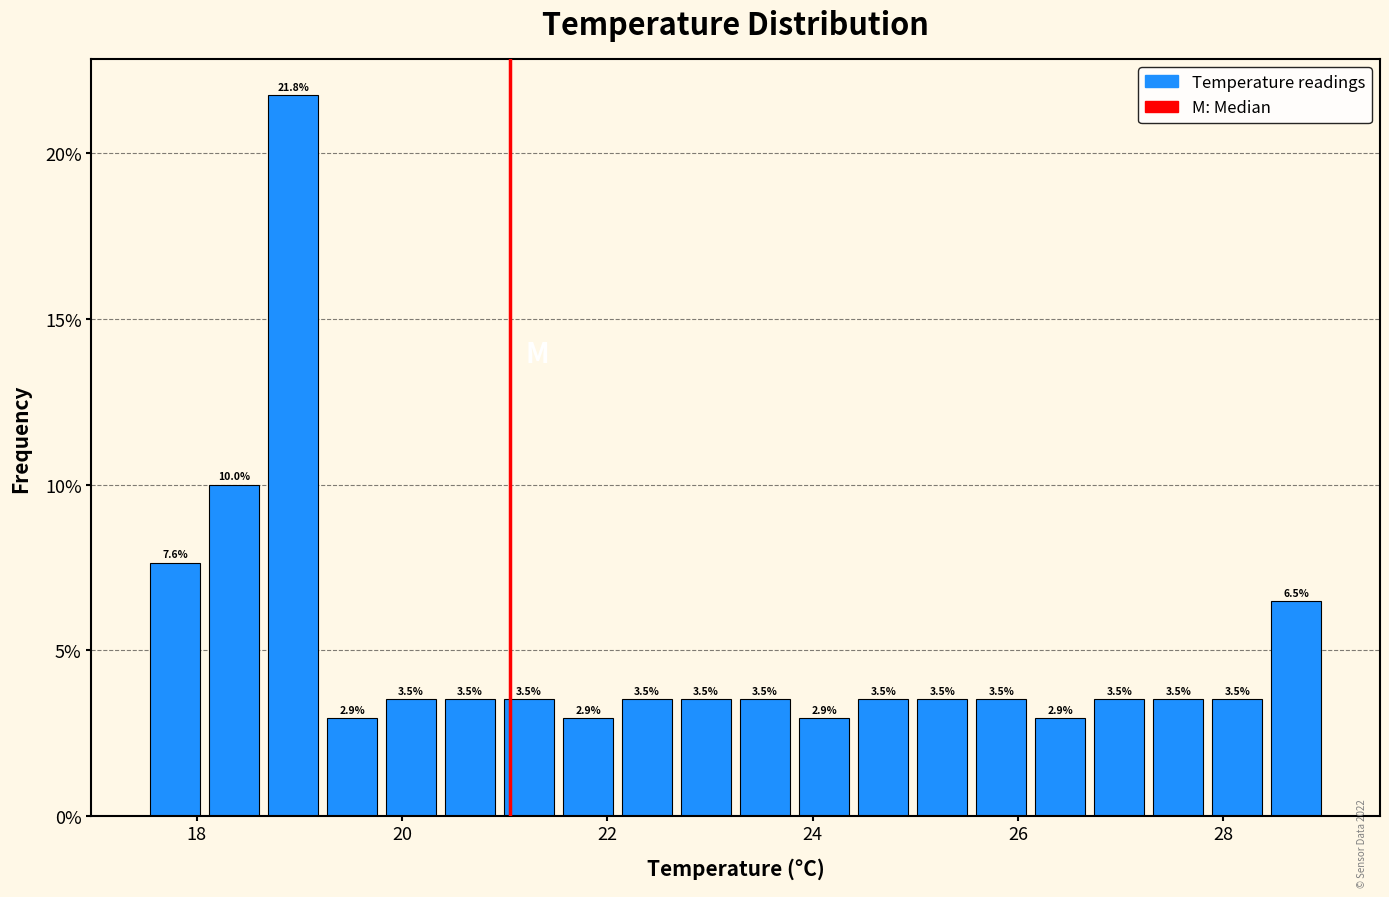

Read against the x-axis, roughly where is the centre of the tallest bar?

19.0